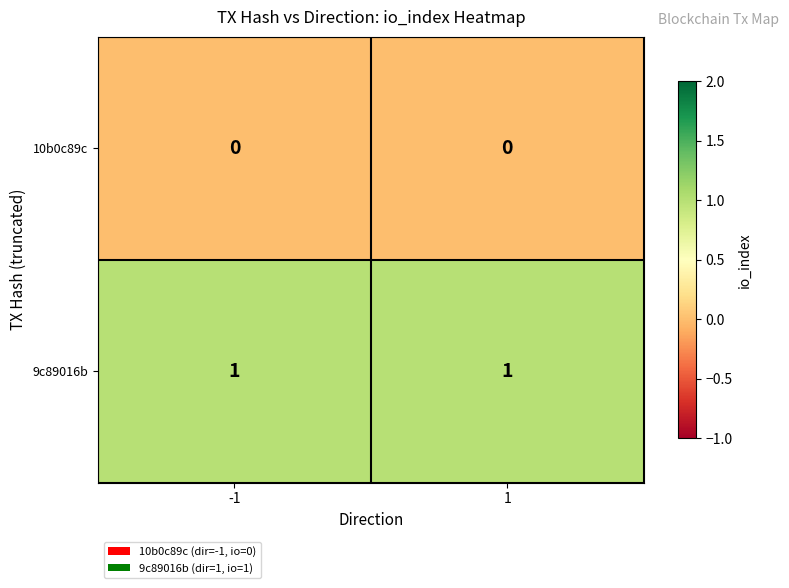

What is the spread (max minus min) of values at -1?

1